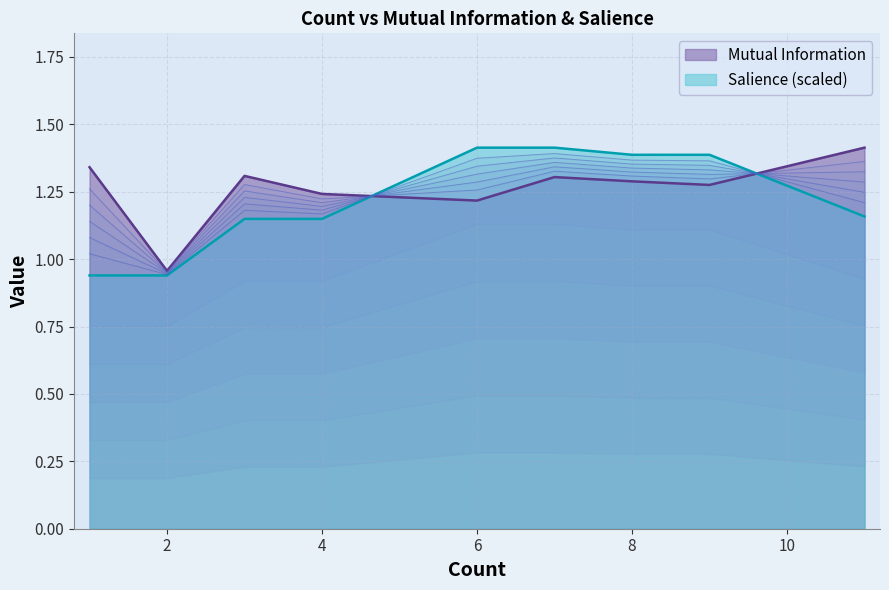

At which category does the chart reach its peak across all series?

11